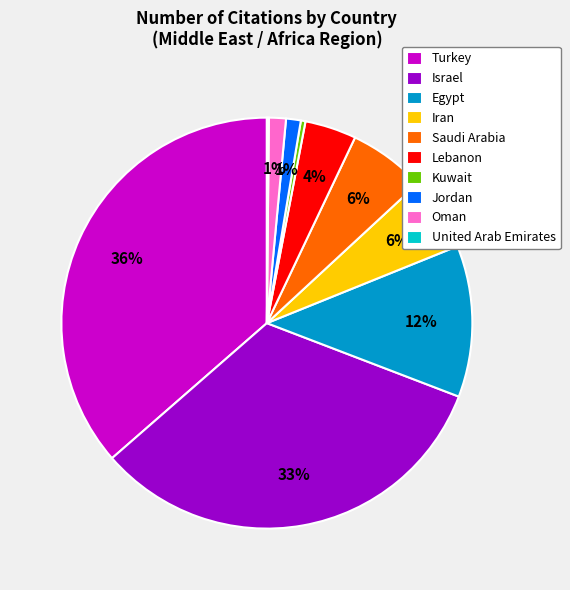

Does any single category account for the majority?

No